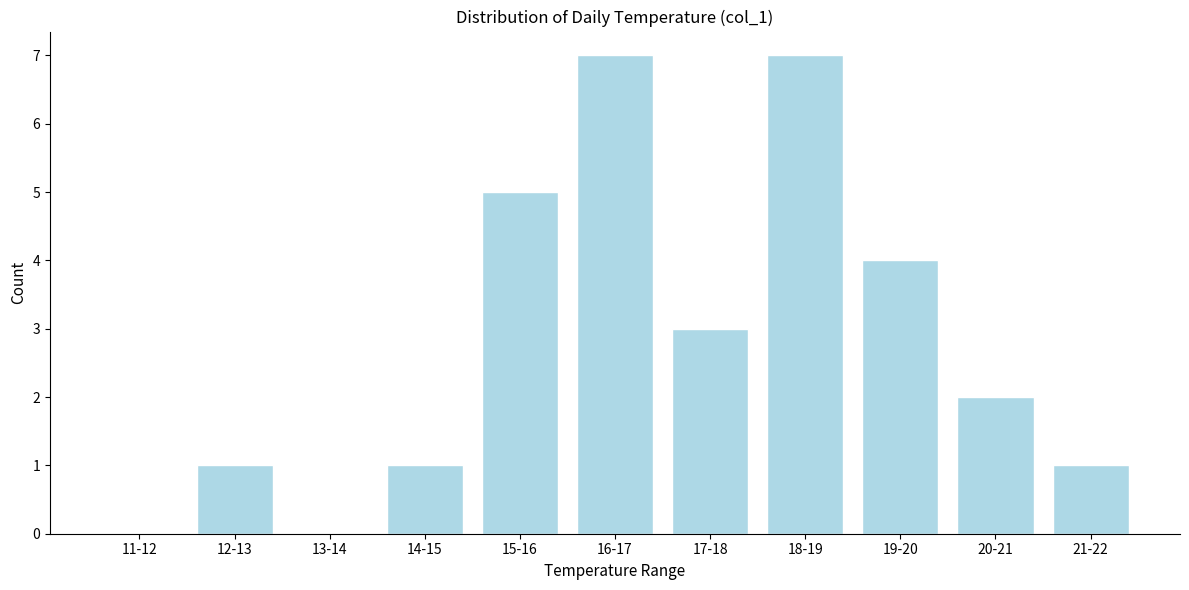

Reading left to right, extract all data points from this chart.

11-12=0	12-13=1	13-14=0	14-15=1	15-16=5	16-17=7	17-18=3	18-19=7	19-20=4	20-21=2	21-22=1